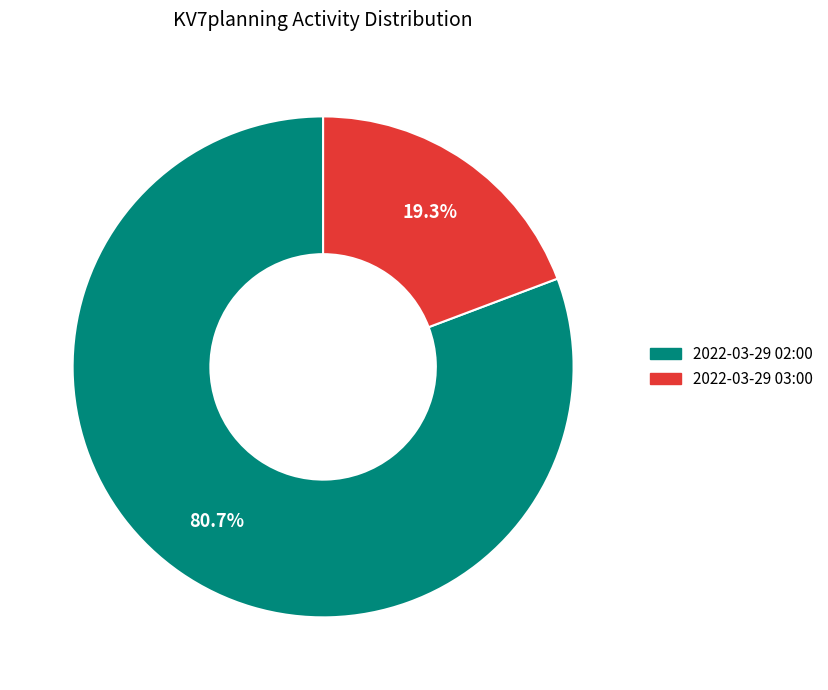

Which category has the smallest portion of the pie?

2022-03-29 03:00